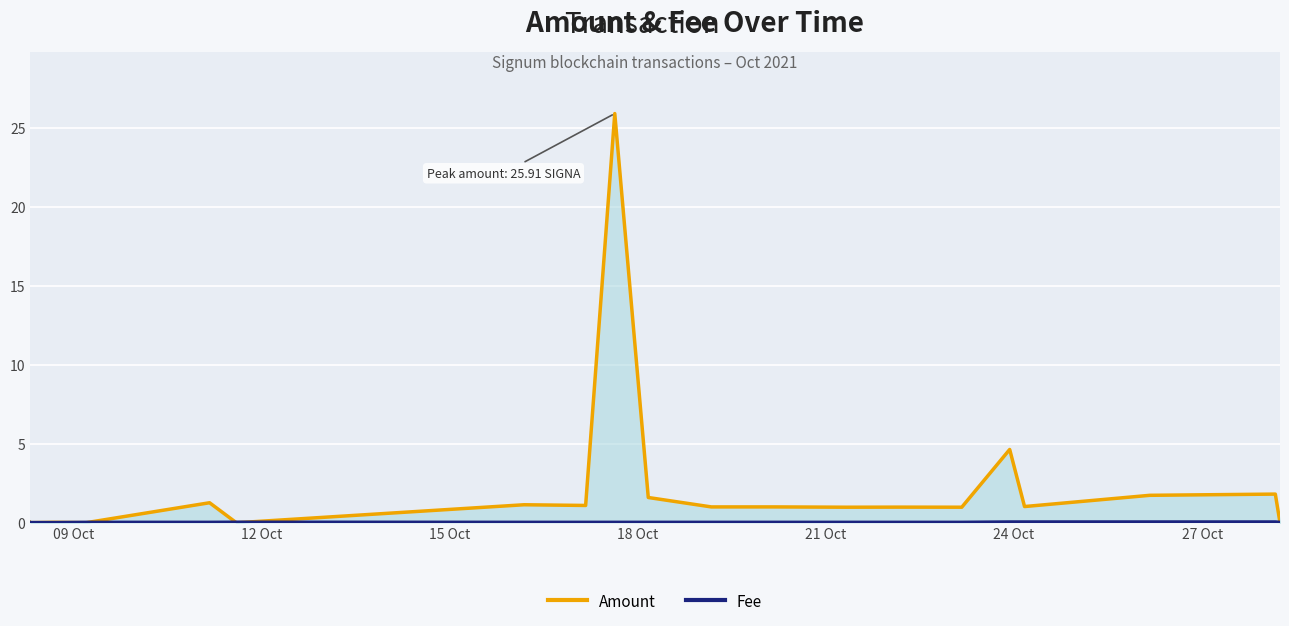

Which series has the widest spread of values?

Amount